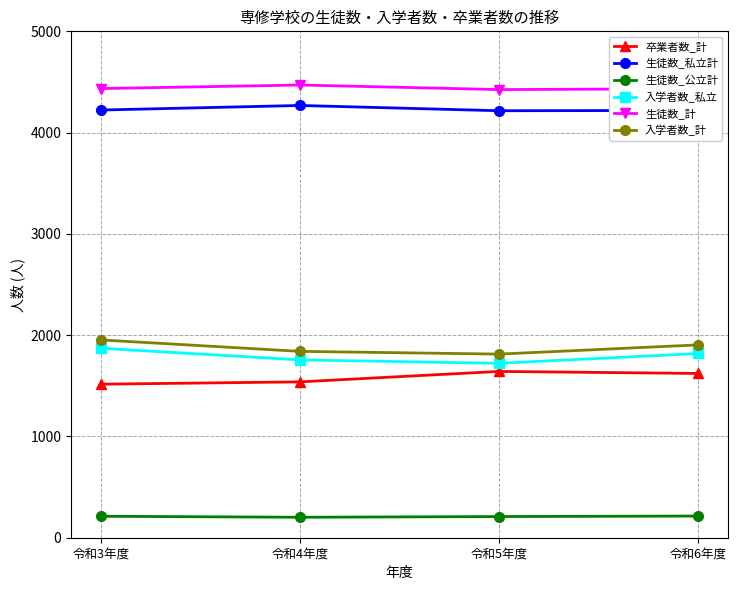

True or false: 入学者数_私立 has a value of 390 at 令和3年度.

False